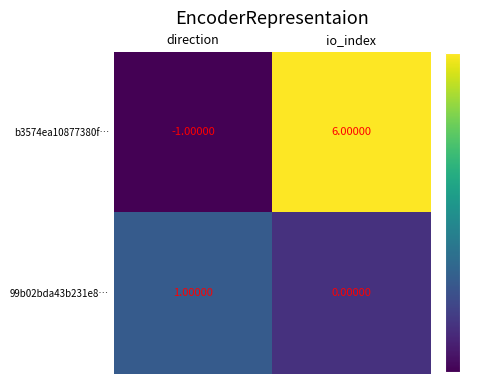

What is the sum of the b3574ea10877380f… values at direction and io_index?

5